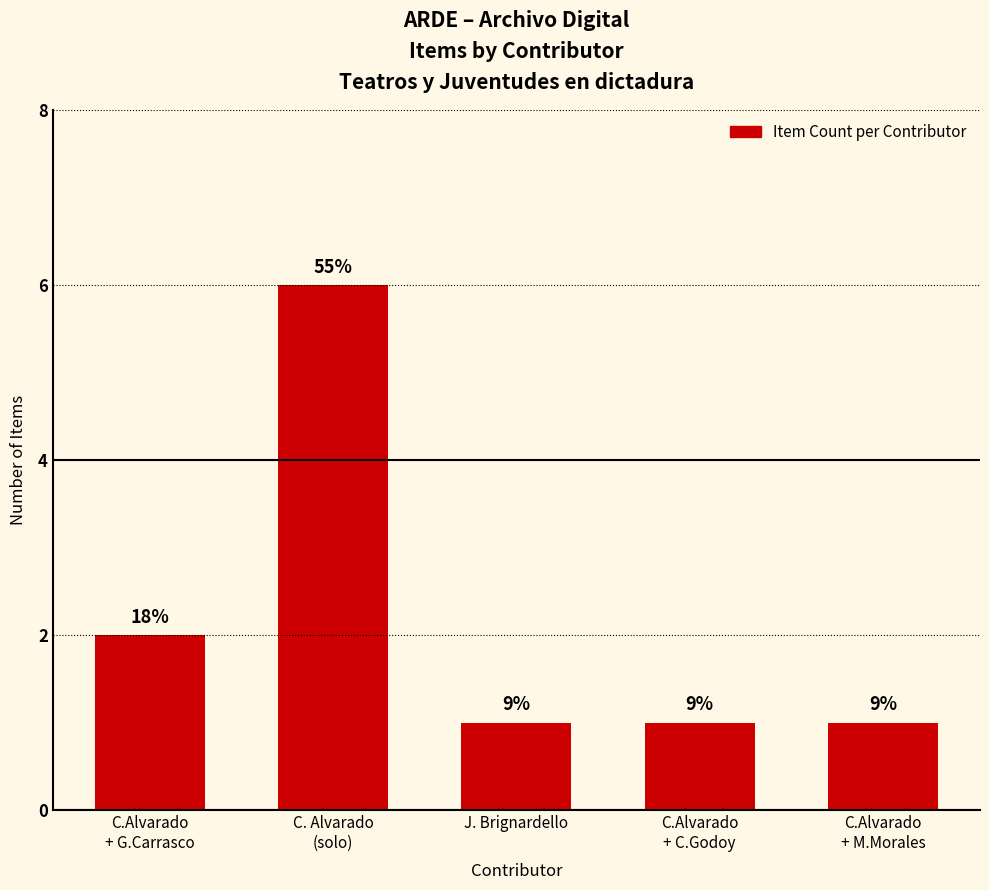

Reading left to right, extract all data points from this chart.

2	6	1	1	1